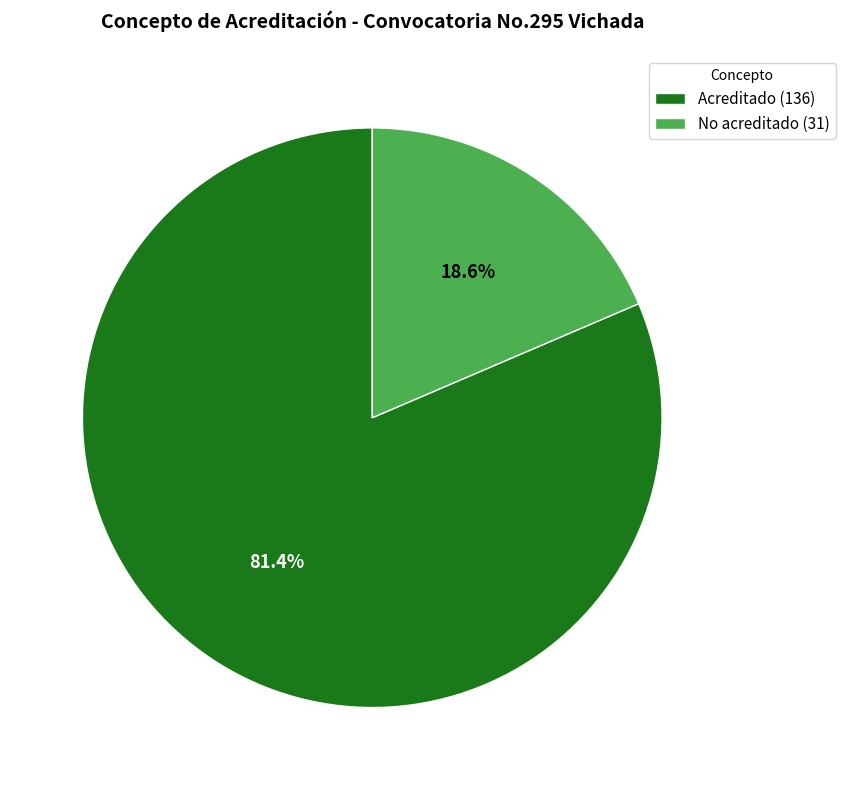

Combined, do No acreditado and Acreditado account for over 50%?

Yes